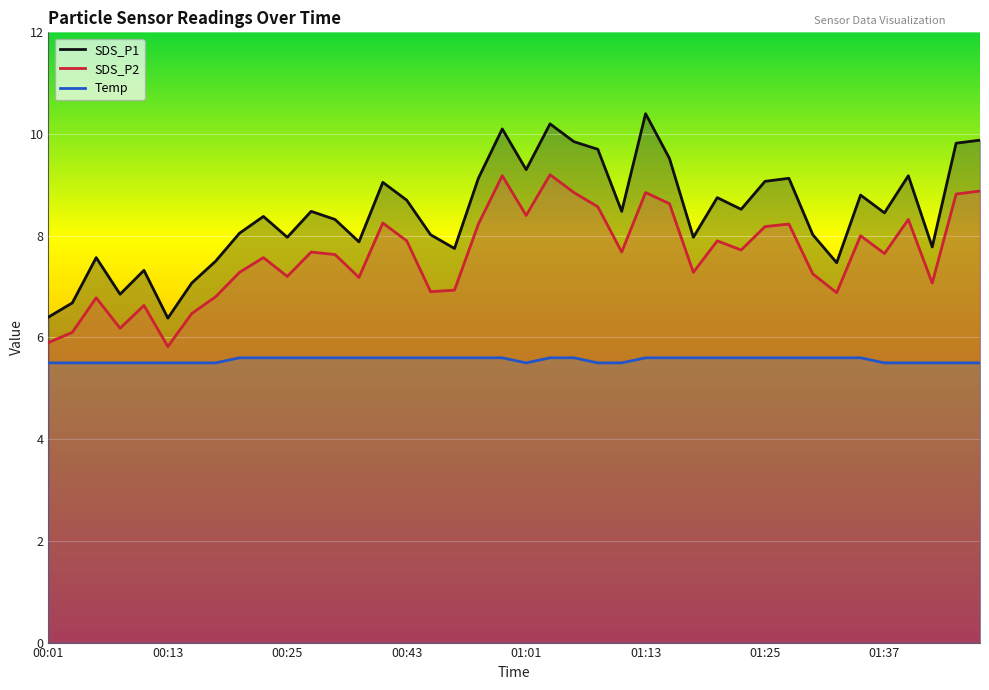

What is the label of the 36th point from the left?

01:37